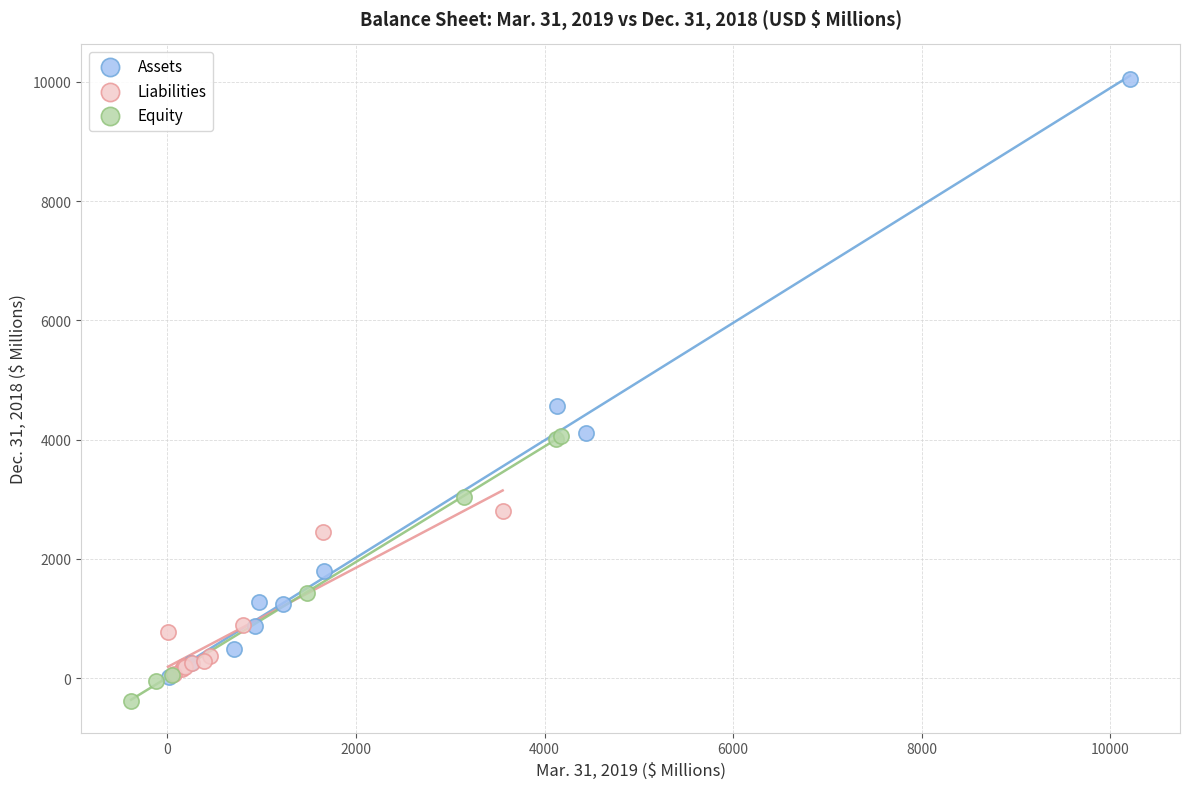

Which series has the largest Y range (max minus min)?

Assets